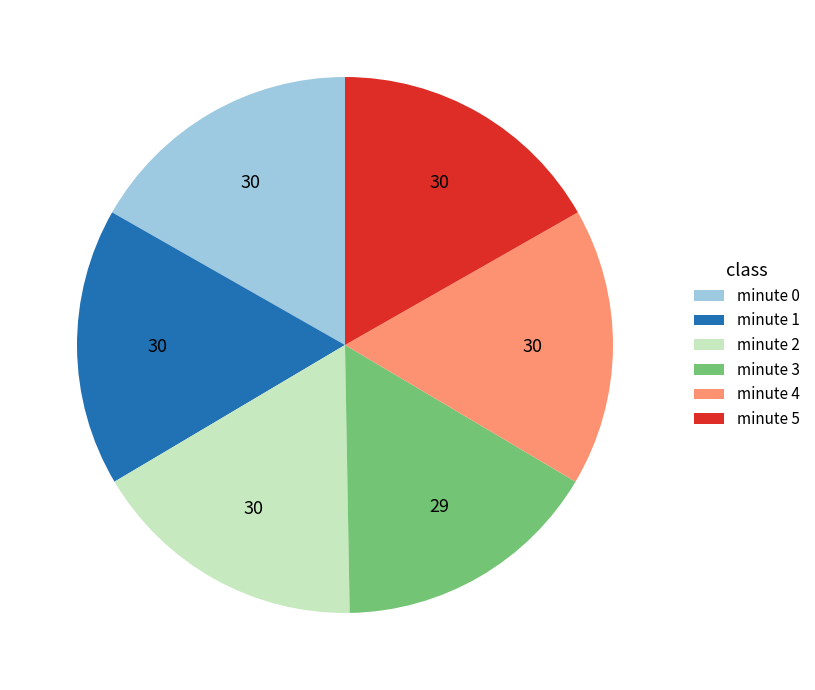

Approximately how many times larger is the value at minute 0 compared to minute 4?

1.0